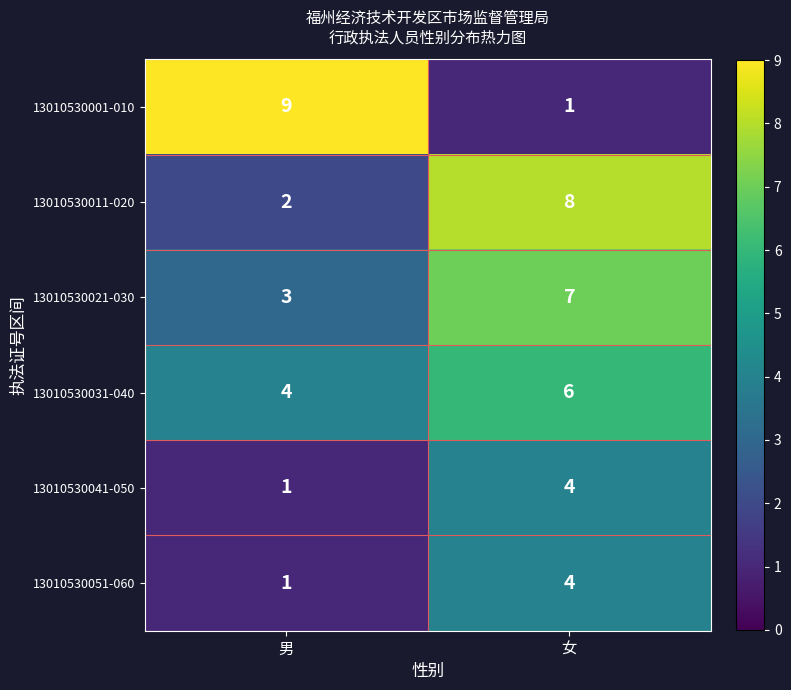

Is it true that 13010530031-040 equals 4 at 男?

True